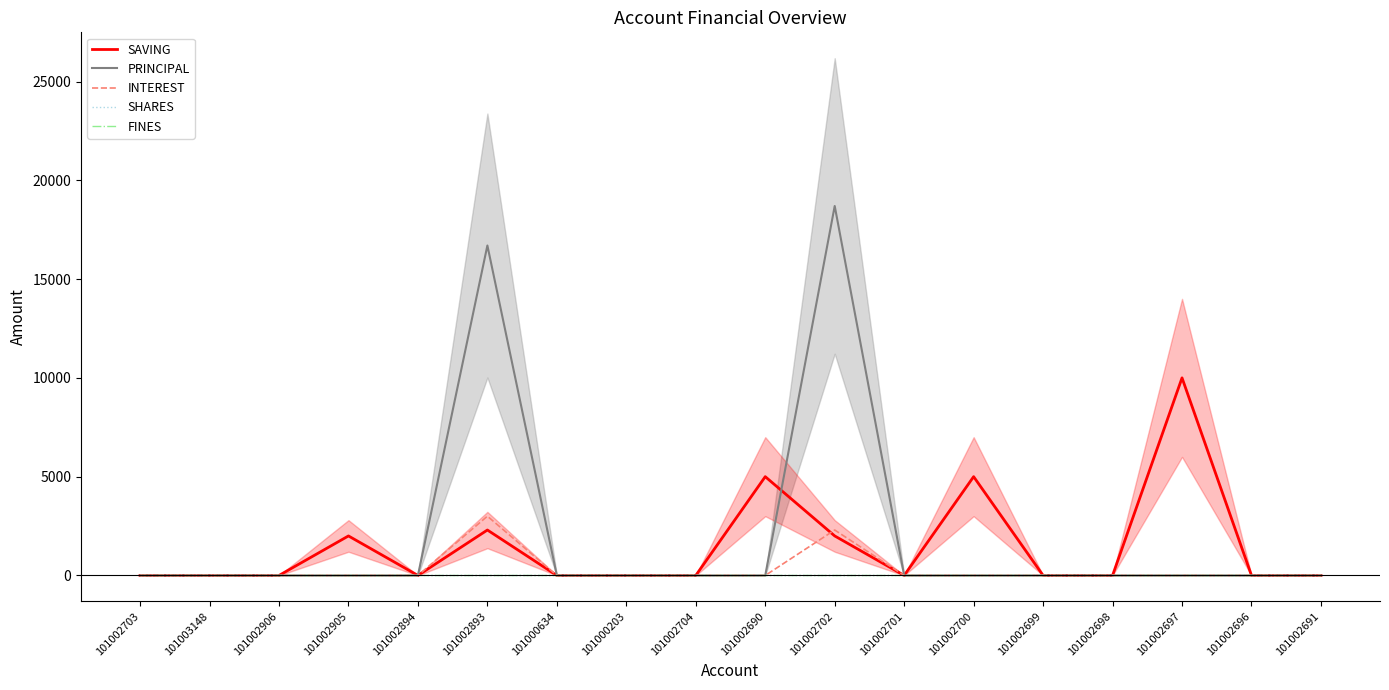

At which category is the sum across all series the highest?

101002702